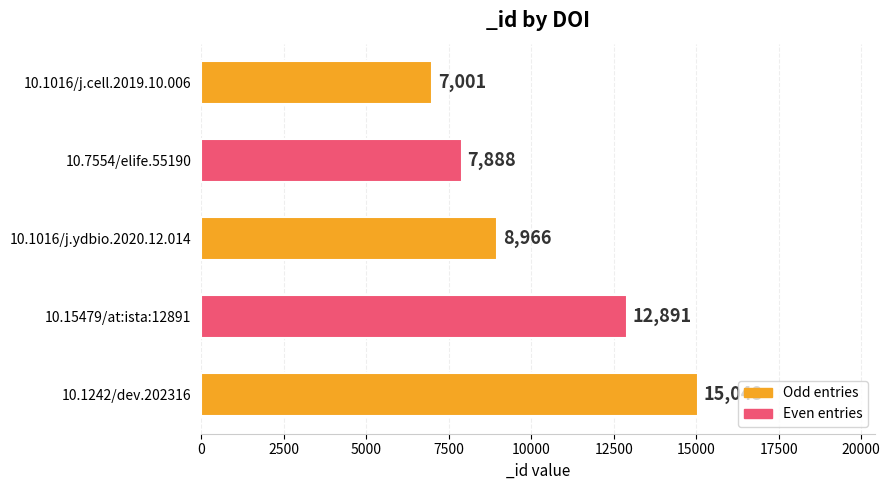

Is it true that the value at 10.1016/j.cell.2019.10.006 is 3585?

False